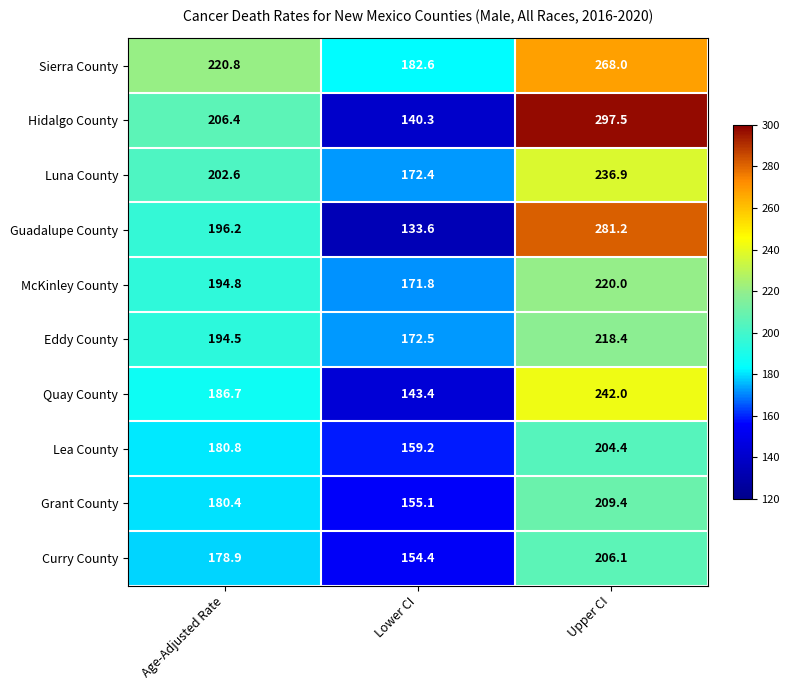

At how many categories does at least one series exceed 181?

3